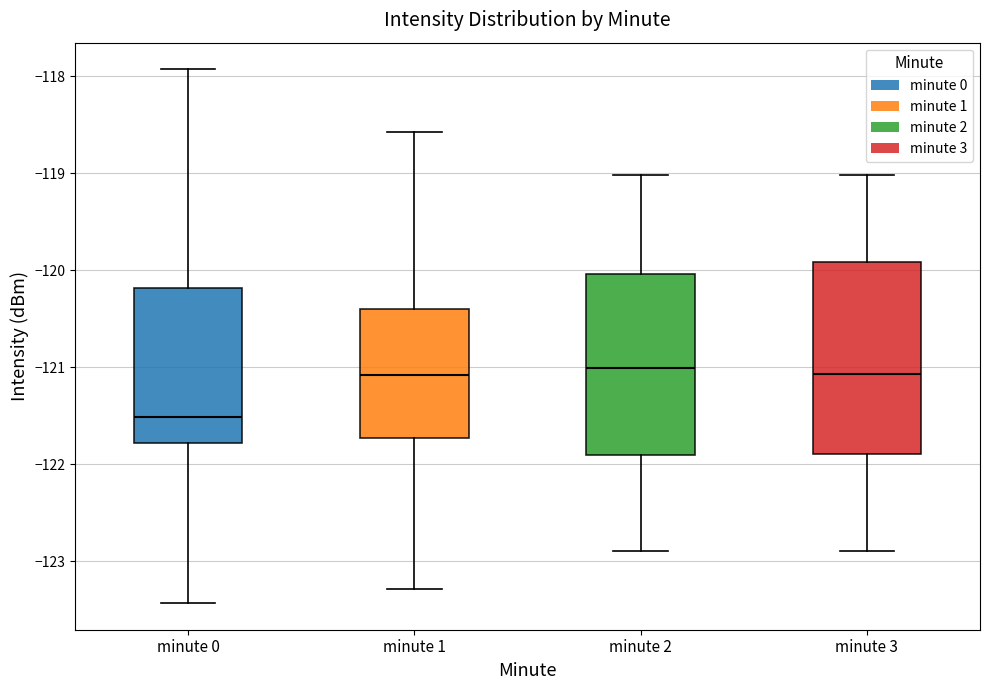

Reading left to right, read every box against the y-axis: the position of its median line, the range the box covers, and the ends of its whiskers. The values are not printed on the chart, so give them approximately, as read against the axis.

minute 0: median -121.5, box -121.8 to -120.2, whiskers -123.4 to -117.9
minute 1: median -121.1, box -121.7 to -120.4, whiskers -123.3 to -118.6
minute 2: median -121.0, box -121.9 to -120.0, whiskers -122.9 to -119.0
minute 3: median -121.1, box -121.9 to -119.9, whiskers -122.9 to -119.0